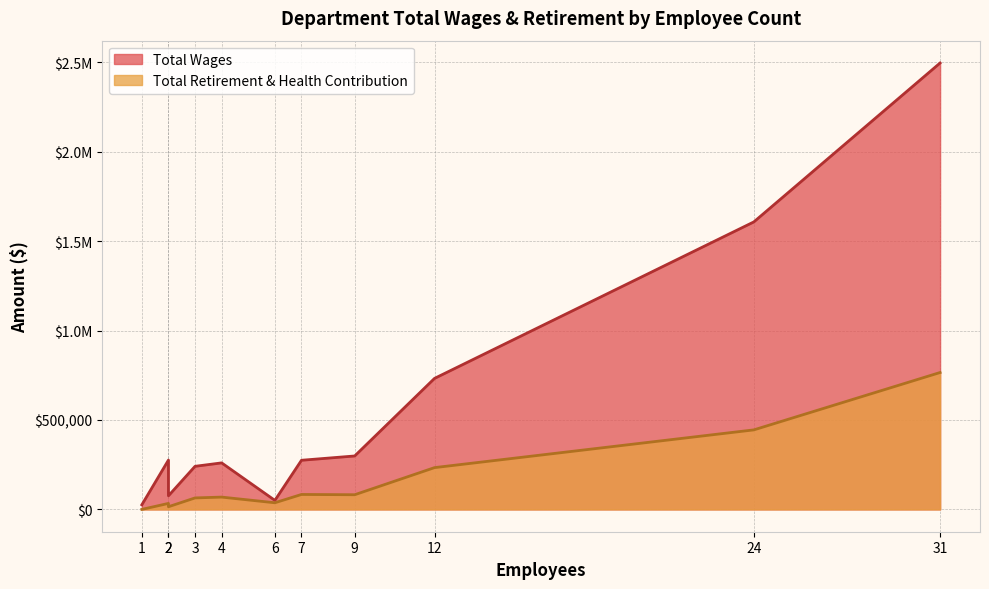

Which series has the largest range (max minus min)?

Total Wages